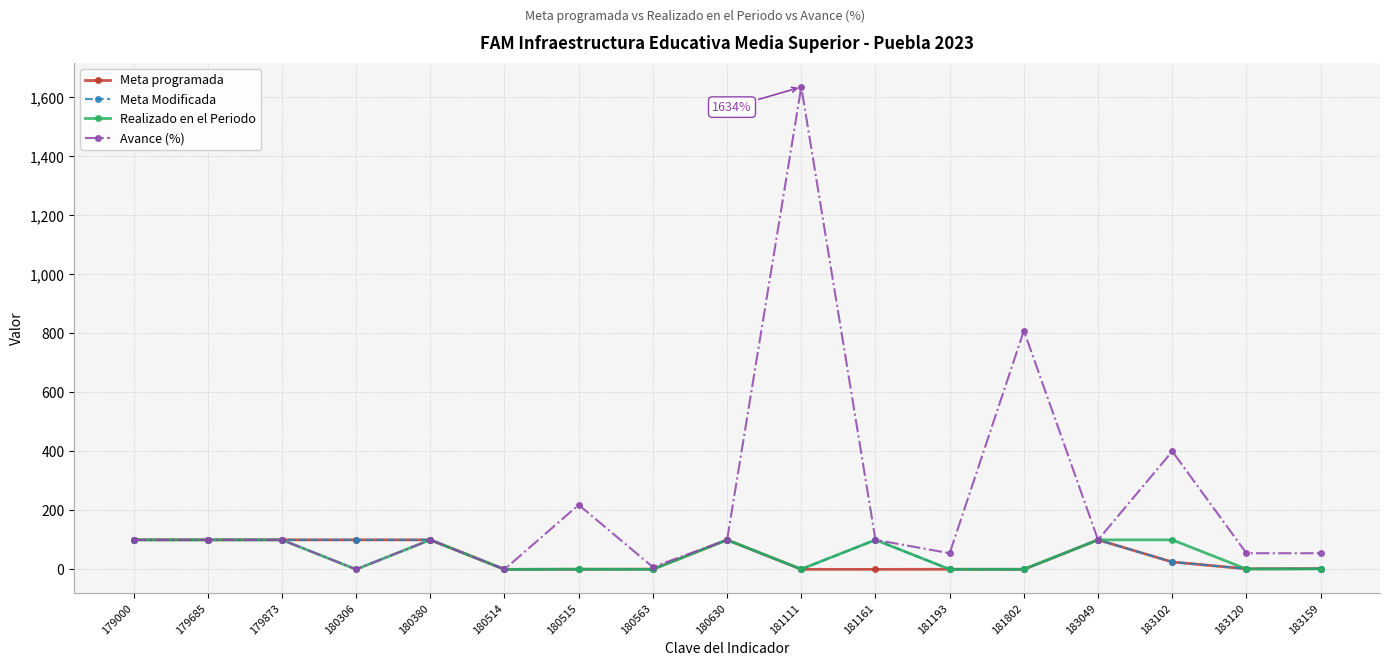

Which series has the largest range (max minus min)?

Avance (%)